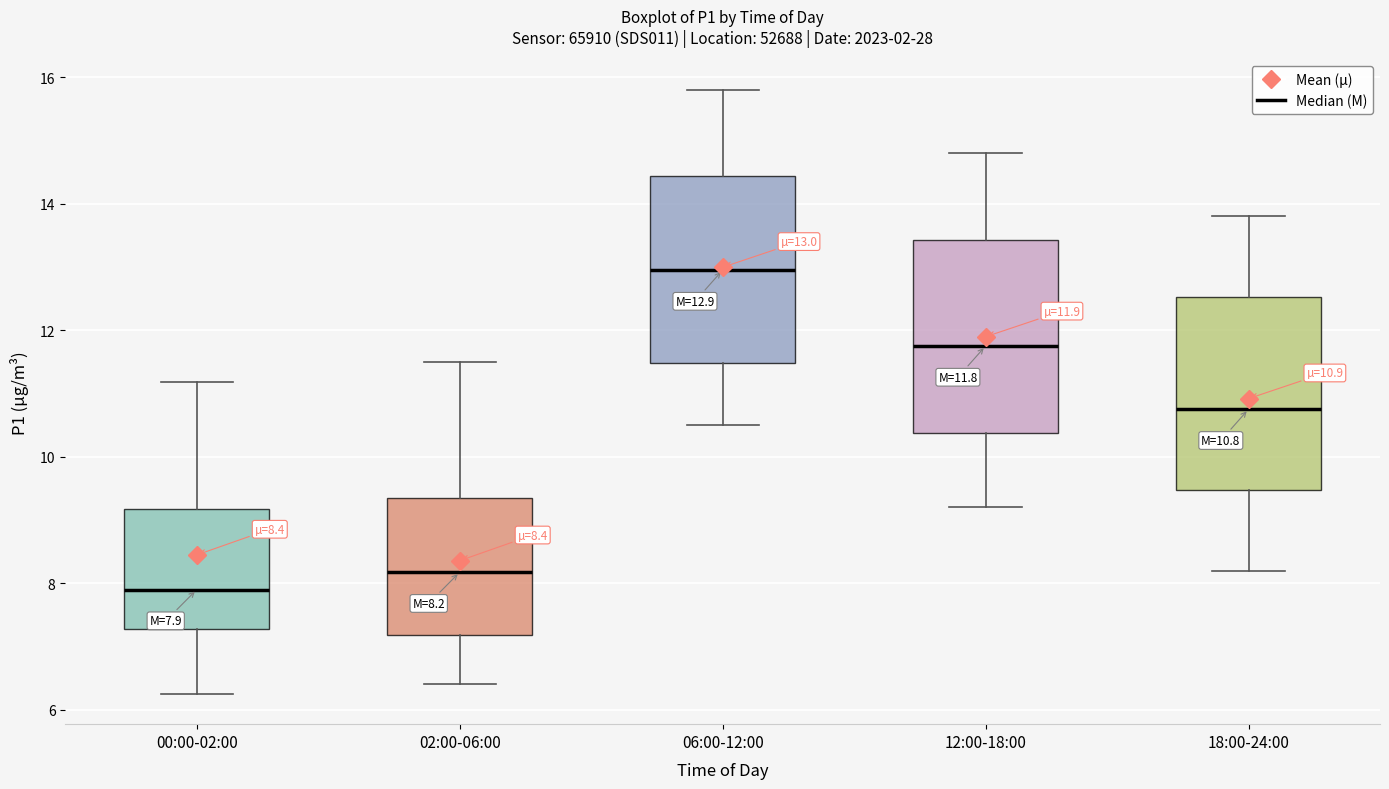

Which box has the lowest median line?

00:00-02:00